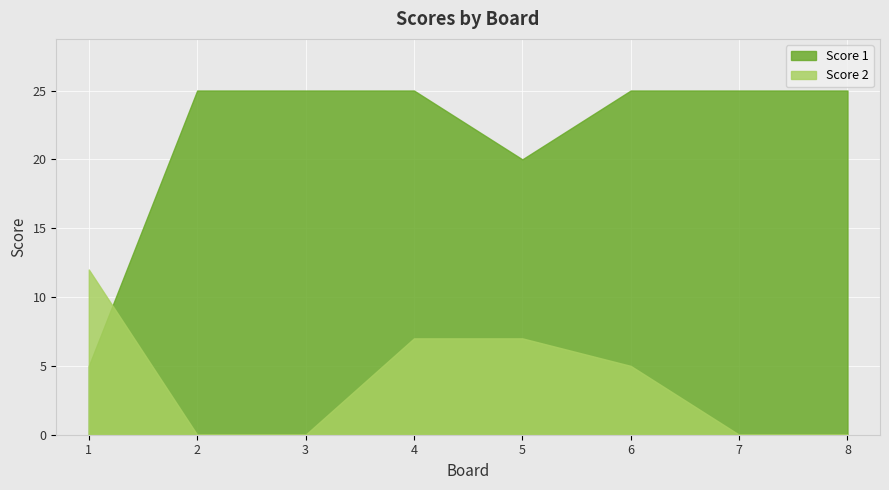

True or false: Score 2 has more than 1 interior local peaks.

False